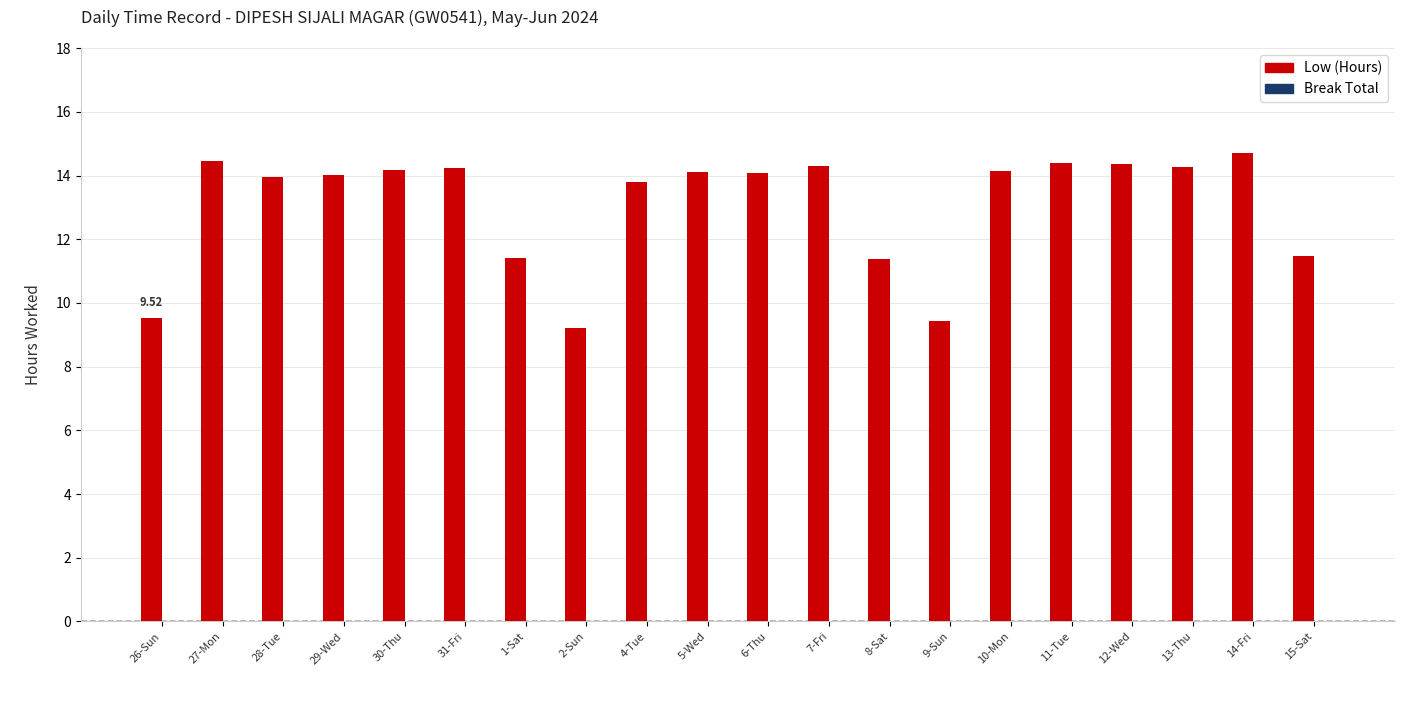

What is the ratio of the value at 7-Fri to the value at 10-Mon?

1.0